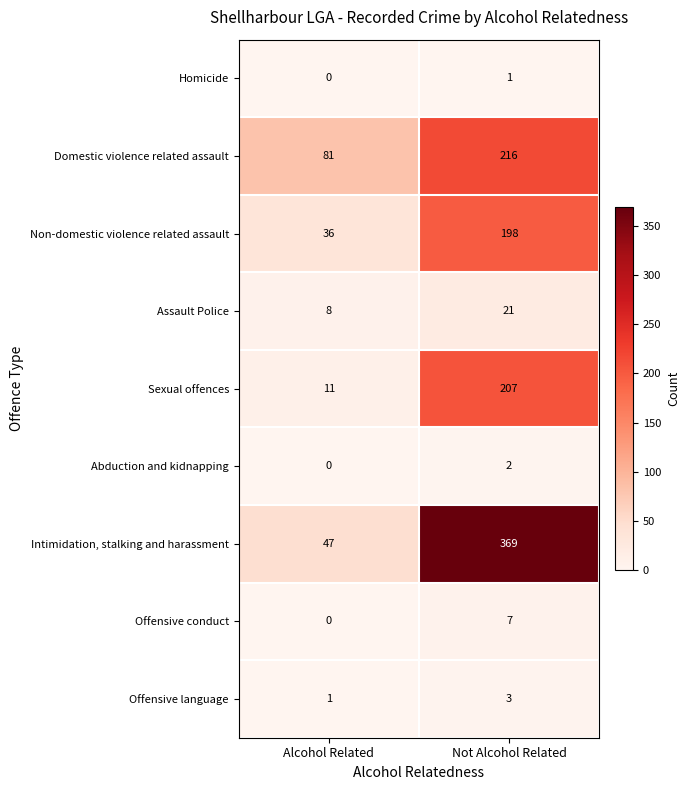

Reading left to right, transcribe all the data shown in this chart.

Homicide: 0	1
Domestic violence related assault: 81	216
Non-domestic violence related assault: 36	198
Assault Police: 8	21
Sexual offences: 11	207
Abduction and kidnapping: 0	2
Intimidation, stalking and harassment: 47	369
Offensive conduct: 0	7
Offensive language: 1	3